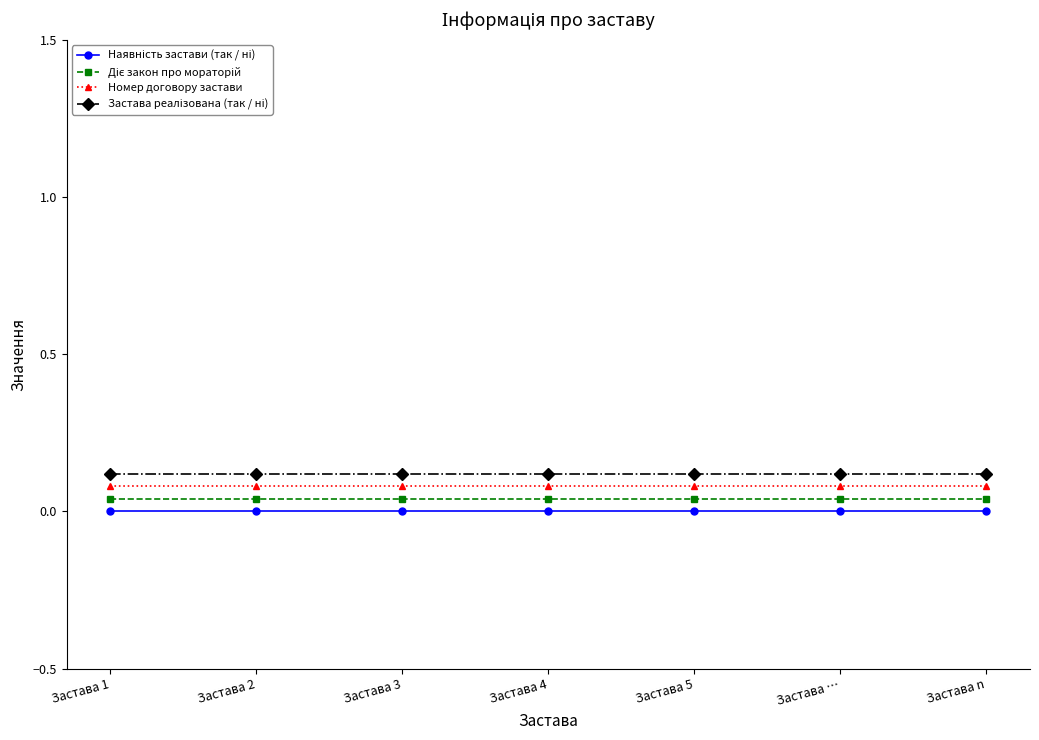

Is it true that Номер договору застави equals 0.1 at Застава n?

True